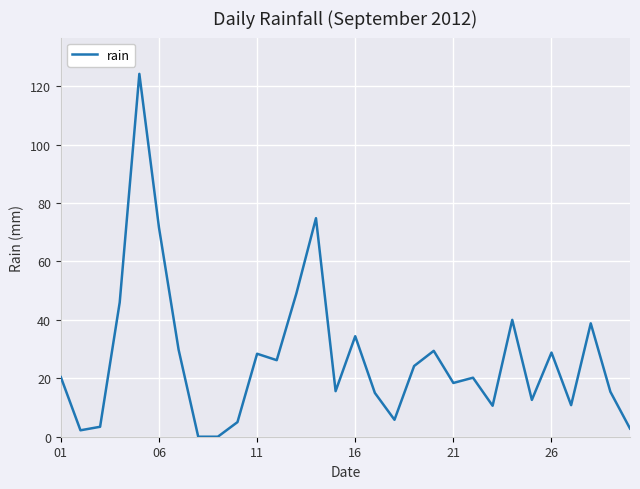

What is the greatest value displayed?

124.2